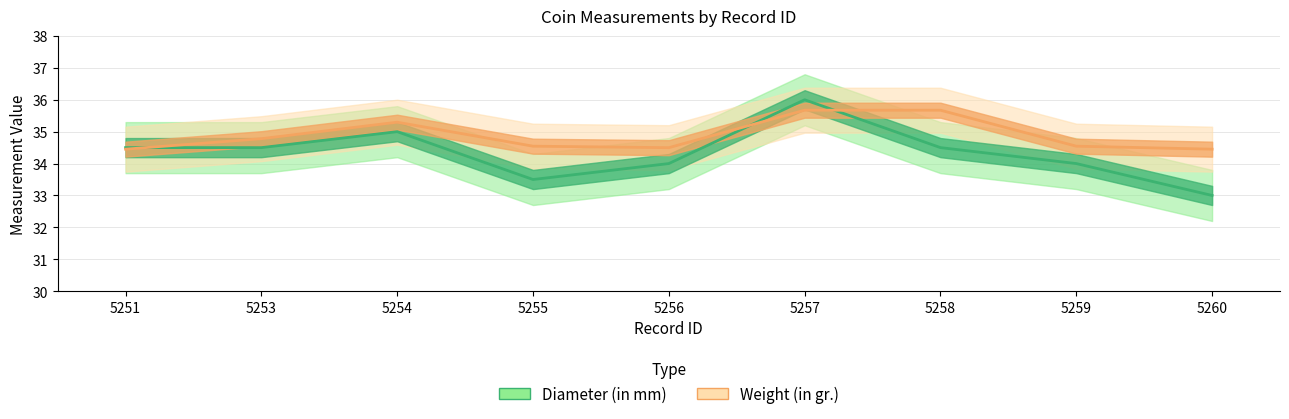

How many data points does each series have?

9